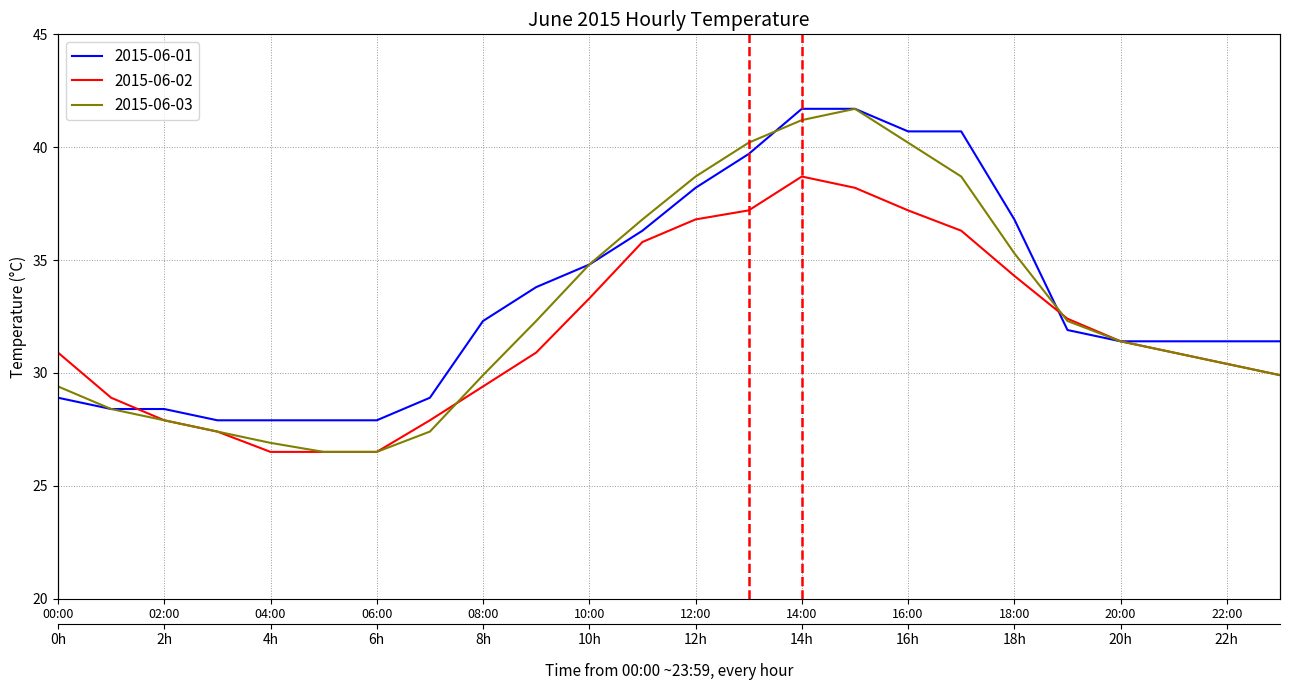

What is the average value of the 2015-06-02 series?

31.9